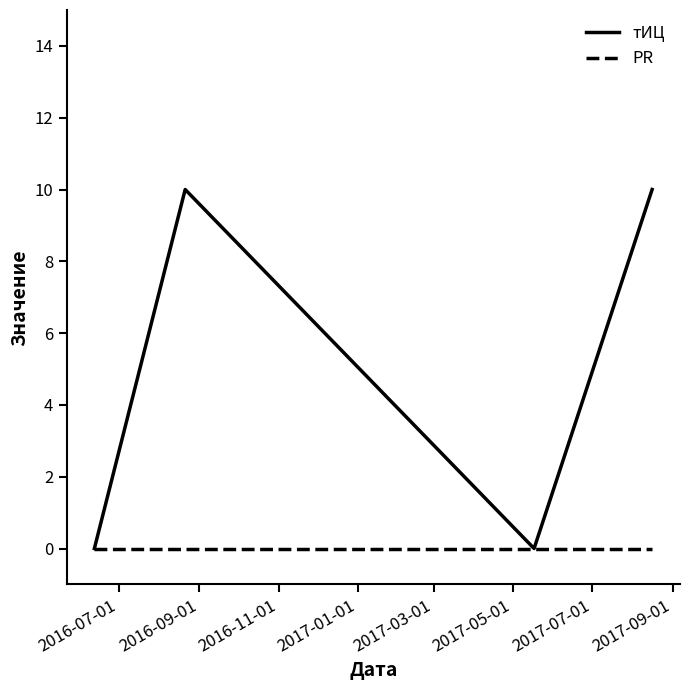

How many categories are shown in the chart?

4